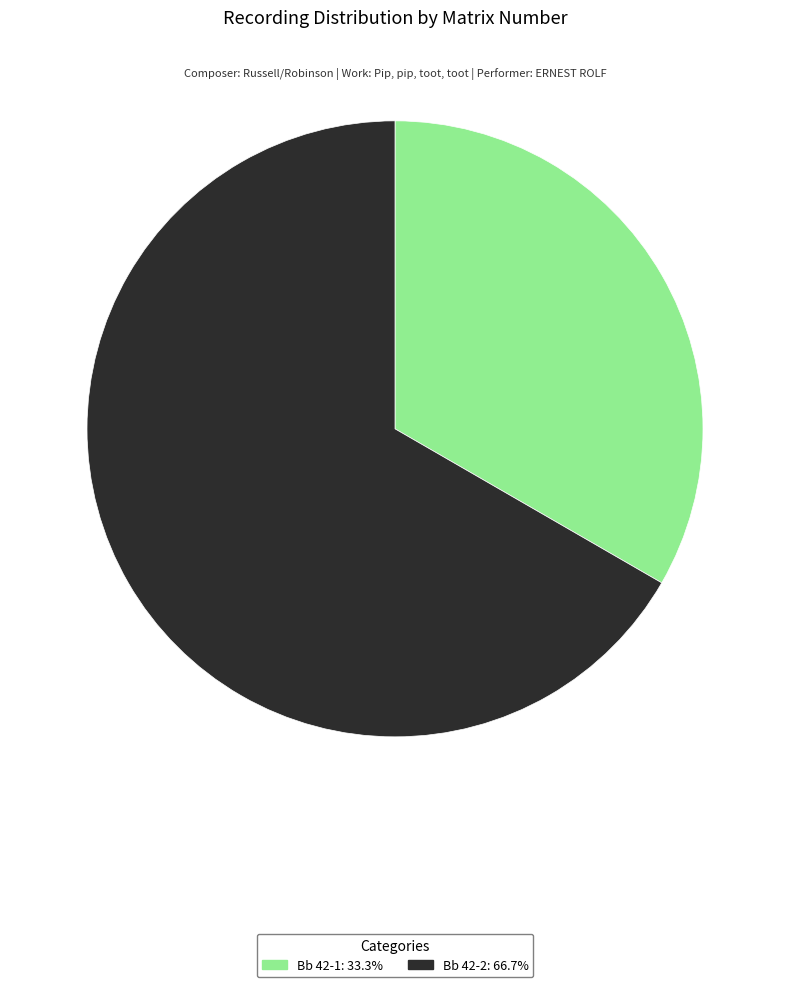

Rank the categories by value from highest to lowest.

Bb 42-2, Bb 42-1